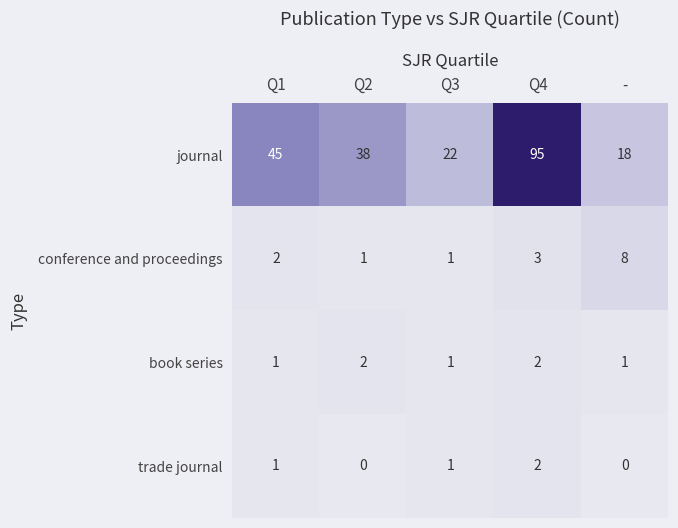

Rank the categories by journal value from lowest to highest.

-, Q3, Q2, Q1, Q4